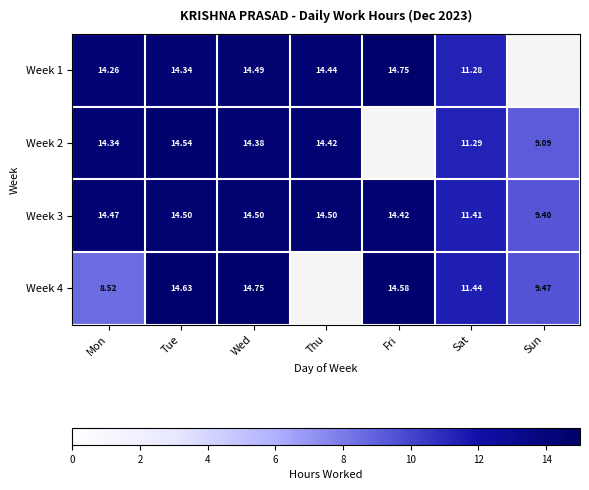

Between Wed and Mon, which is larger?

Wed